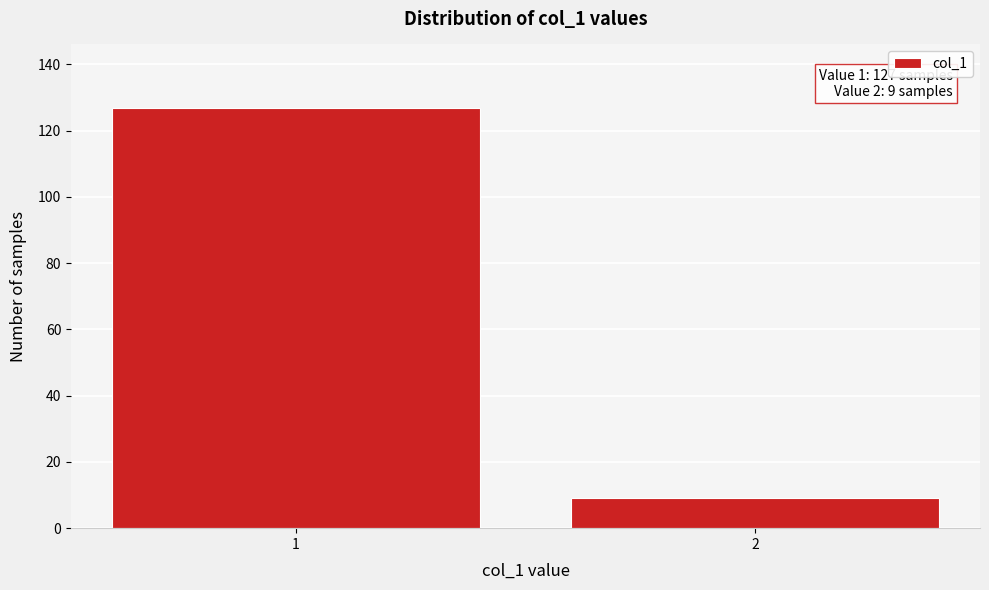

Reading right to left, transcribe all the data shown in this chart.

2=9	1=127